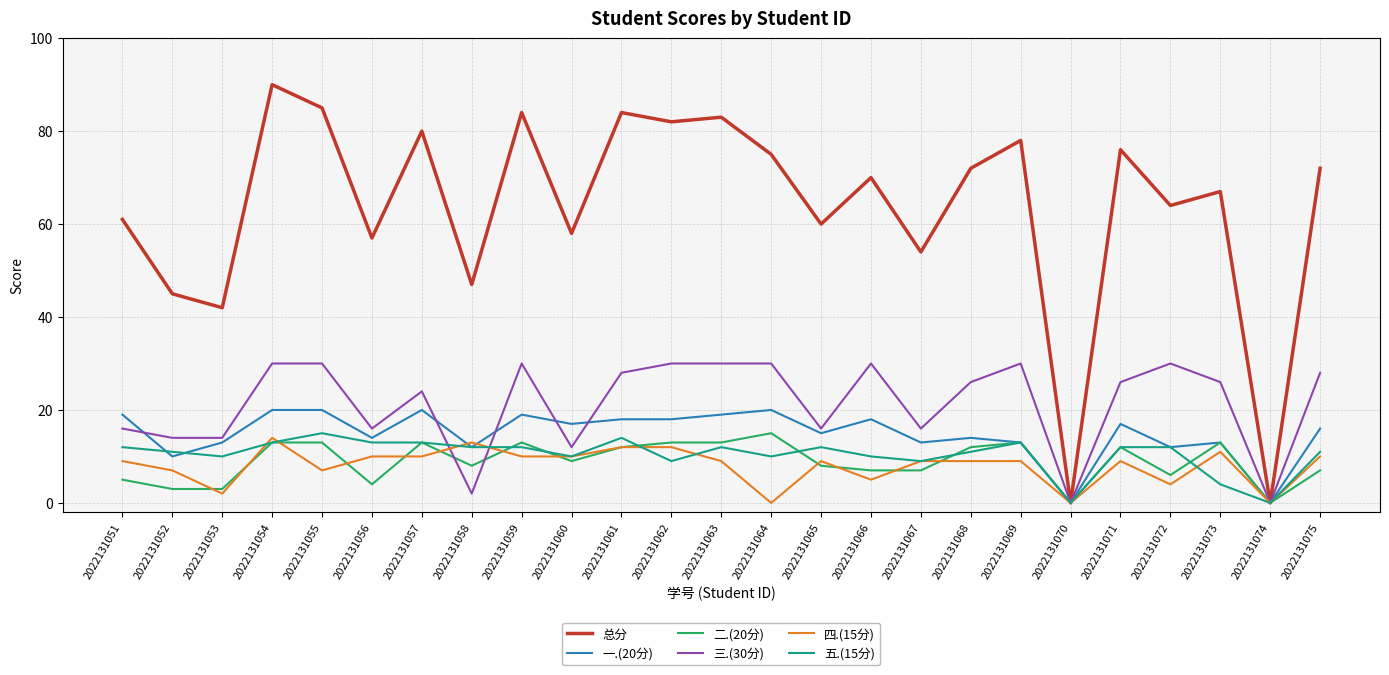

Reading right to left, transcribe all the data shown in this chart.

总分: 2022131075=72	2022131074=0	2022131073=67	2022131072=64	2022131071=76	2022131070=0	2022131069=78	2022131068=72	2022131067=54	2022131066=70	2022131065=60	2022131064=75	2022131063=83	2022131062=82	2022131061=84	2022131060=58	2022131059=84	2022131058=47	2022131057=80	2022131056=57	2022131055=85	2022131054=90	2022131053=42	2022131052=45	2022131051=61
一.(20分): 2022131075=16	2022131074=0	2022131073=13	2022131072=12	2022131071=17	2022131070=0	2022131069=13	2022131068=14	2022131067=13	2022131066=18	2022131065=15	2022131064=20	2022131063=19	2022131062=18	2022131061=18	2022131060=17	2022131059=19	2022131058=12	2022131057=20	2022131056=14	2022131055=20	2022131054=20	2022131053=13	2022131052=10	2022131051=19
二.(20分): 2022131075=7	2022131074=0	2022131073=13	2022131072=6	2022131071=12	2022131070=0	2022131069=13	2022131068=12	2022131067=7	2022131066=7	2022131065=8	2022131064=15	2022131063=13	2022131062=13	2022131061=12	2022131060=9	2022131059=13	2022131058=8	2022131057=13	2022131056=4	2022131055=13	2022131054=13	2022131053=3	2022131052=3	2022131051=5
三.(30分): 2022131075=28	2022131074=0	2022131073=26	2022131072=30	2022131071=26	2022131070=0	2022131069=30	2022131068=26	2022131067=16	2022131066=30	2022131065=16	2022131064=30	2022131063=30	2022131062=30	2022131061=28	2022131060=12	2022131059=30	2022131058=2	2022131057=24	2022131056=16	2022131055=30	2022131054=30	2022131053=14	2022131052=14	2022131051=16
四.(15分): 2022131075=10	2022131074=0	2022131073=11	2022131072=4	2022131071=9	2022131070=0	2022131069=9	2022131068=9	2022131067=9	2022131066=5	2022131065=9	2022131064=0	2022131063=9	2022131062=12	2022131061=12	2022131060=10	2022131059=10	2022131058=13	2022131057=10	2022131056=10	2022131055=7	2022131054=14	2022131053=2	2022131052=7	2022131051=9
五.(15分): 2022131075=11	2022131074=0	2022131073=4	2022131072=12	2022131071=12	2022131070=0	2022131069=13	2022131068=11	2022131067=9	2022131066=10	2022131065=12	2022131064=10	2022131063=12	2022131062=9	2022131061=14	2022131060=10	2022131059=12	2022131058=12	2022131057=13	2022131056=13	2022131055=15	2022131054=13	2022131053=10	2022131052=11	2022131051=12